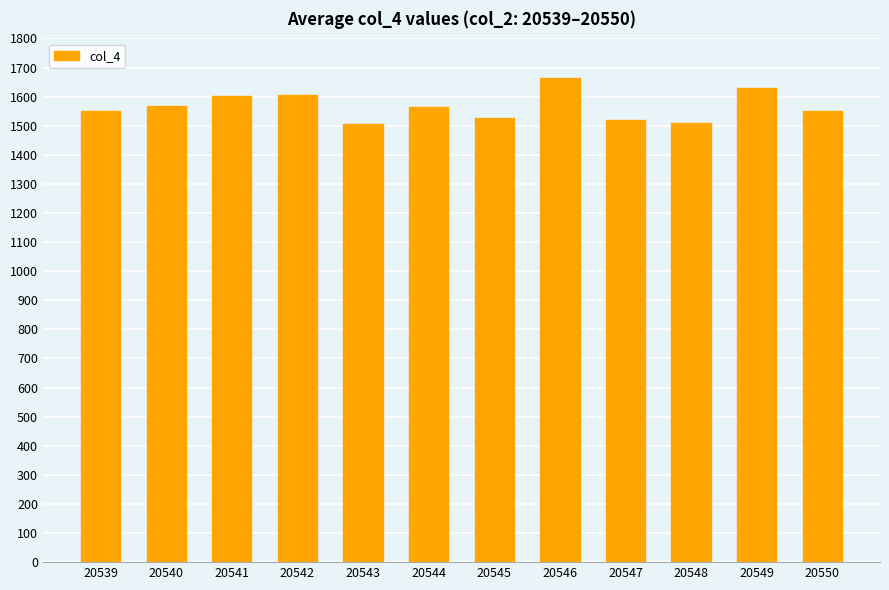

What is the change in value from 20542 to 20545?

-80